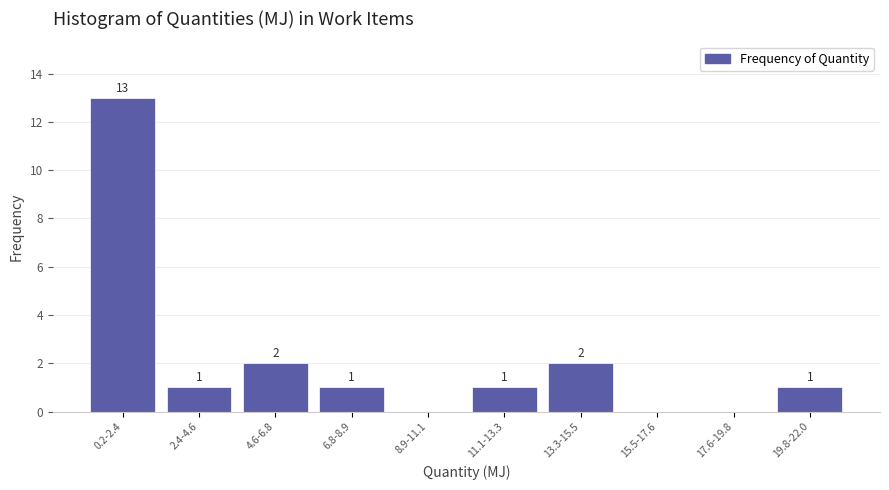

Reading left to right, transcribe all the data shown in this chart.

0.2-2.4=13	2.4-4.6=1	4.6-6.8=2	6.8-8.9=1	8.9-11.1=0	11.1-13.3=1	13.3-15.5=2	15.5-17.6=0	17.6-19.8=0	19.8-22.0=1